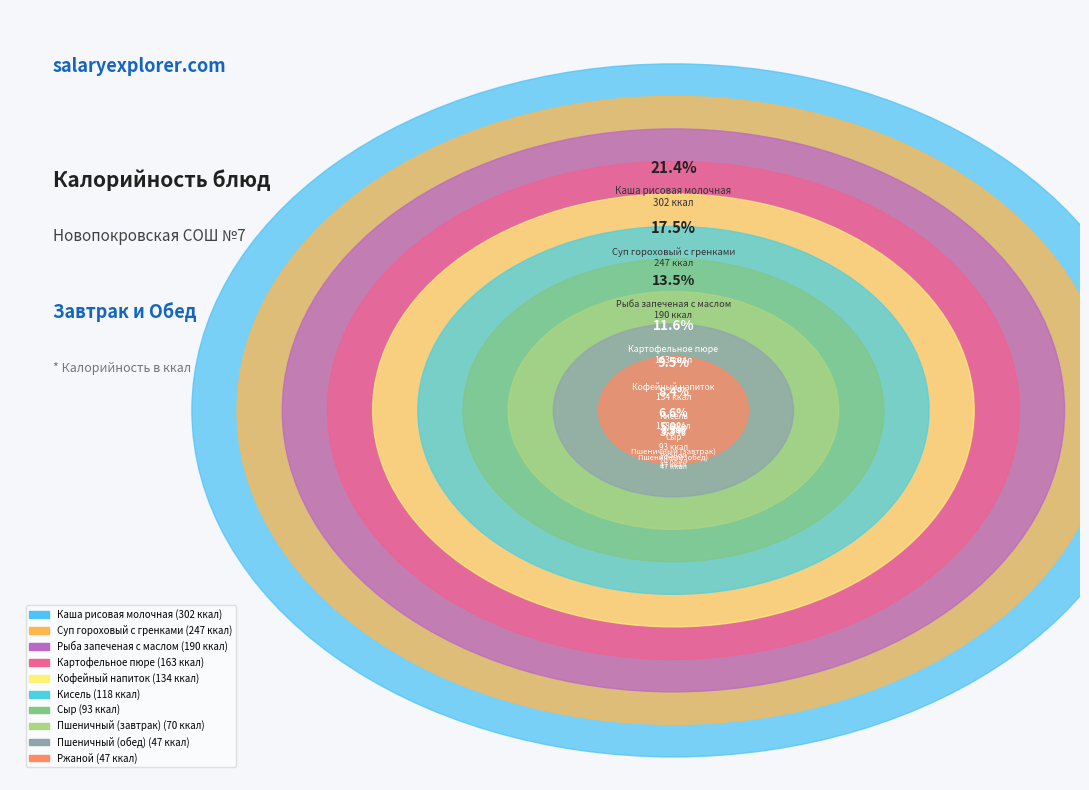

Is there a majority slice in this chart?

No